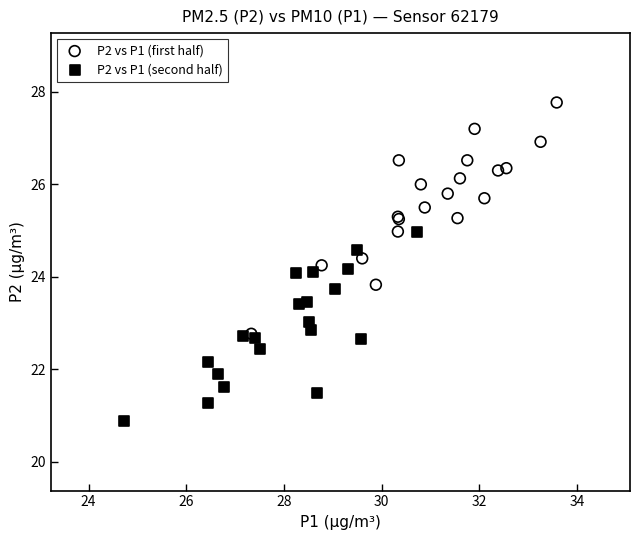

Which series contains the lowest Y value?

P2 vs P1 (second half)